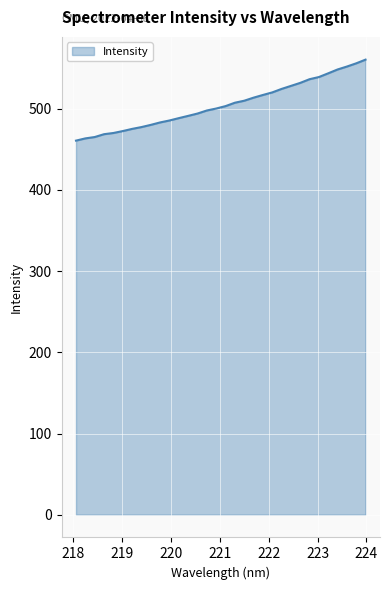

What is the difference between the maximum and minimum values?

99.7